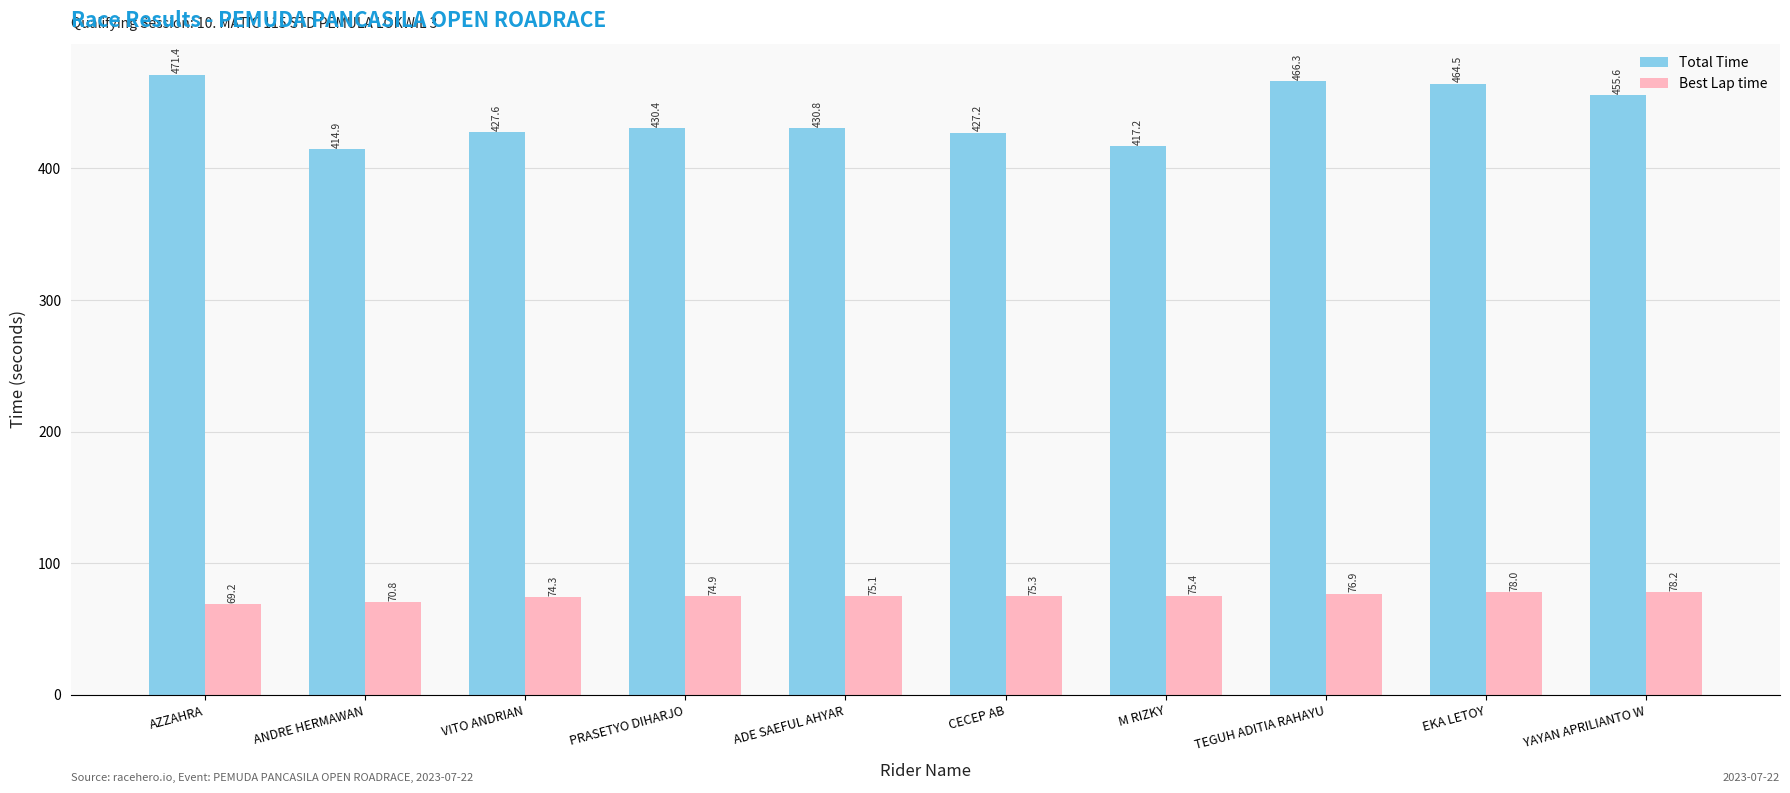

At which label does Total Time reach its minimum?

ANDRE HERMAWAN